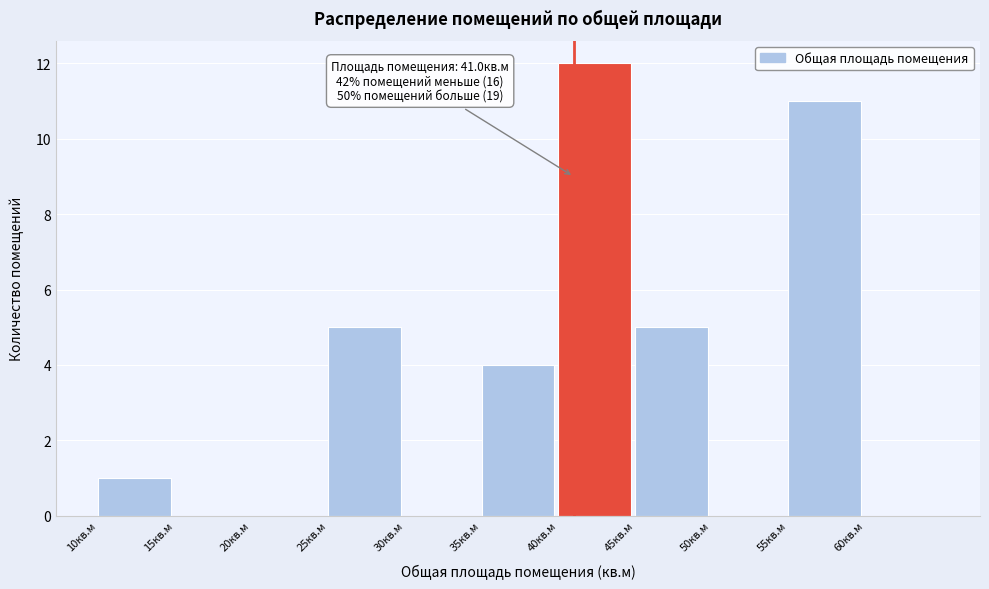

Over which range of the x-axis is the bar tallest?

40 to 45